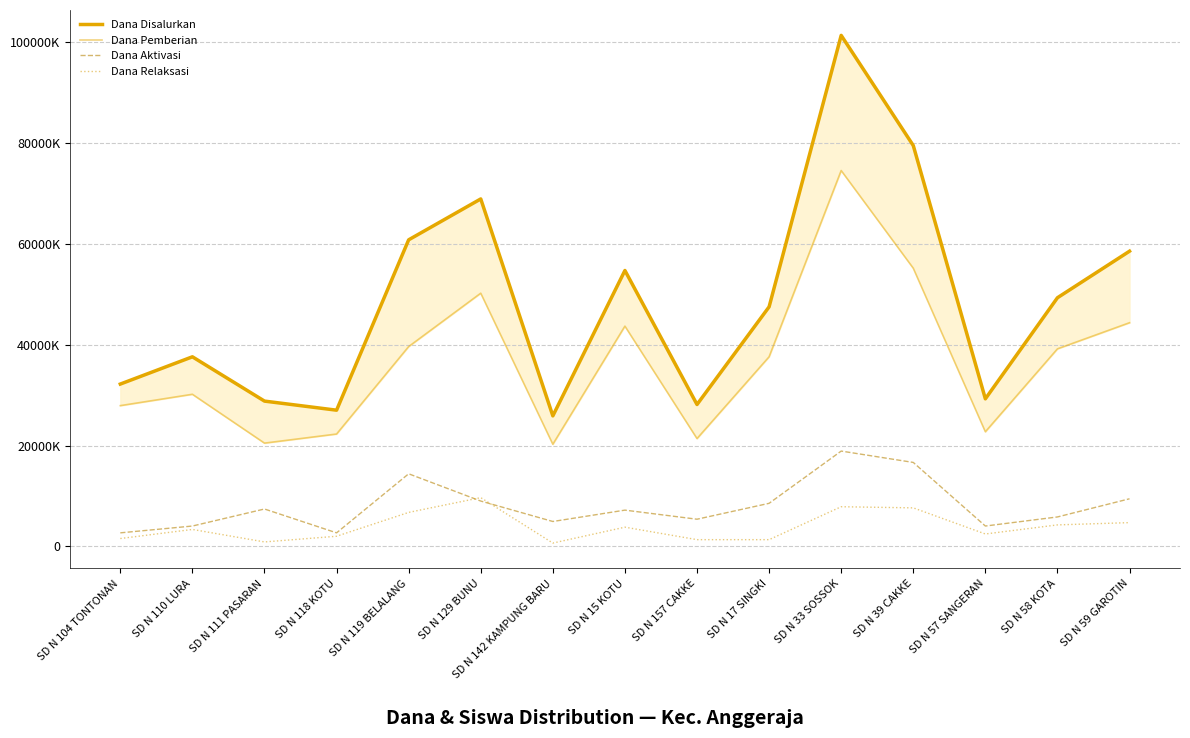

At which category does Dana Relaksasi reach its first local peak?

SD N 110 LURA